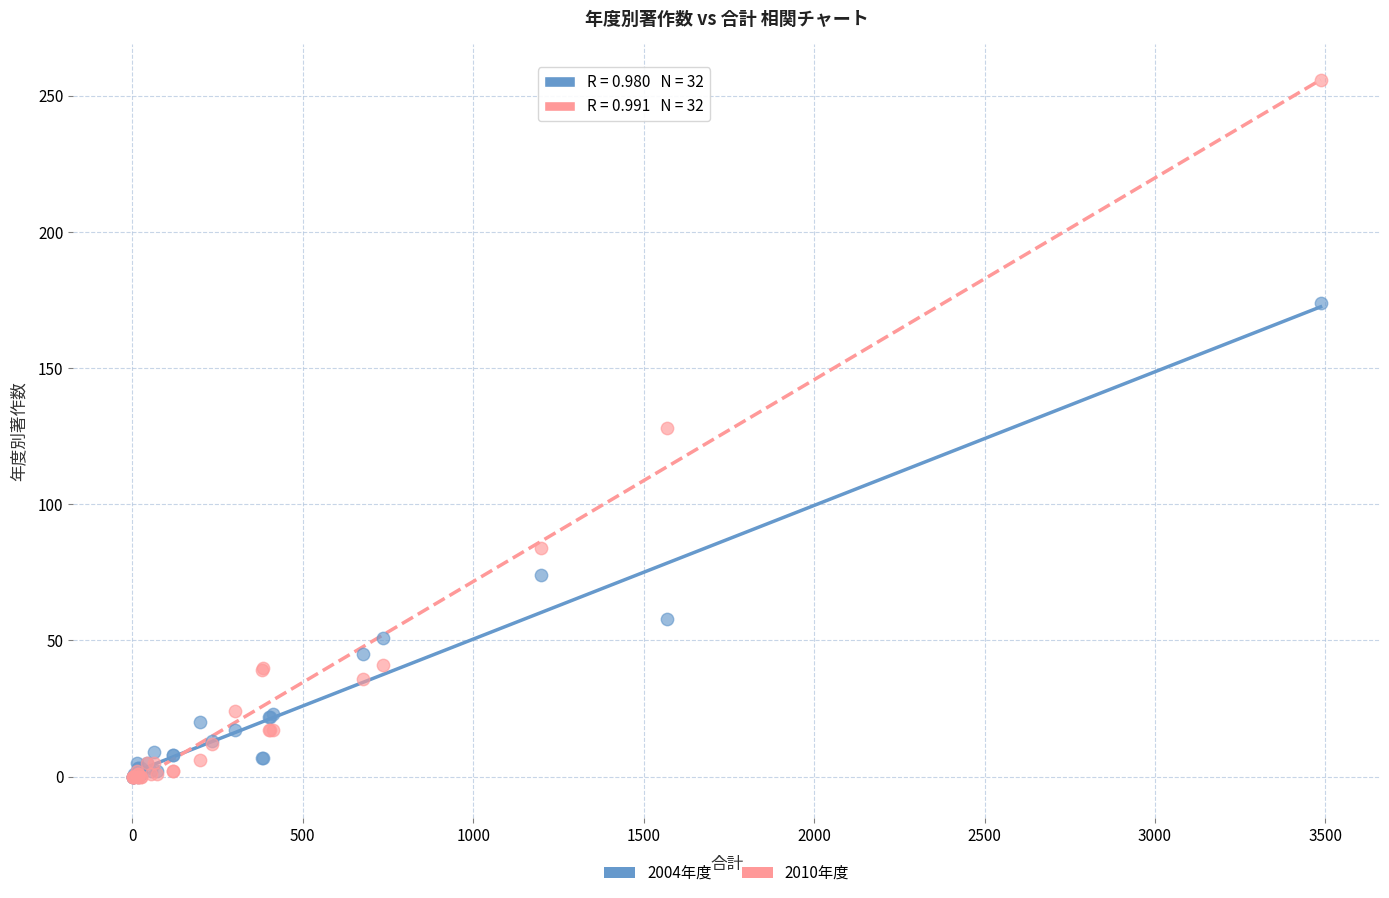

In the 2004年度 series, what Y value is closest to 87?

74.0